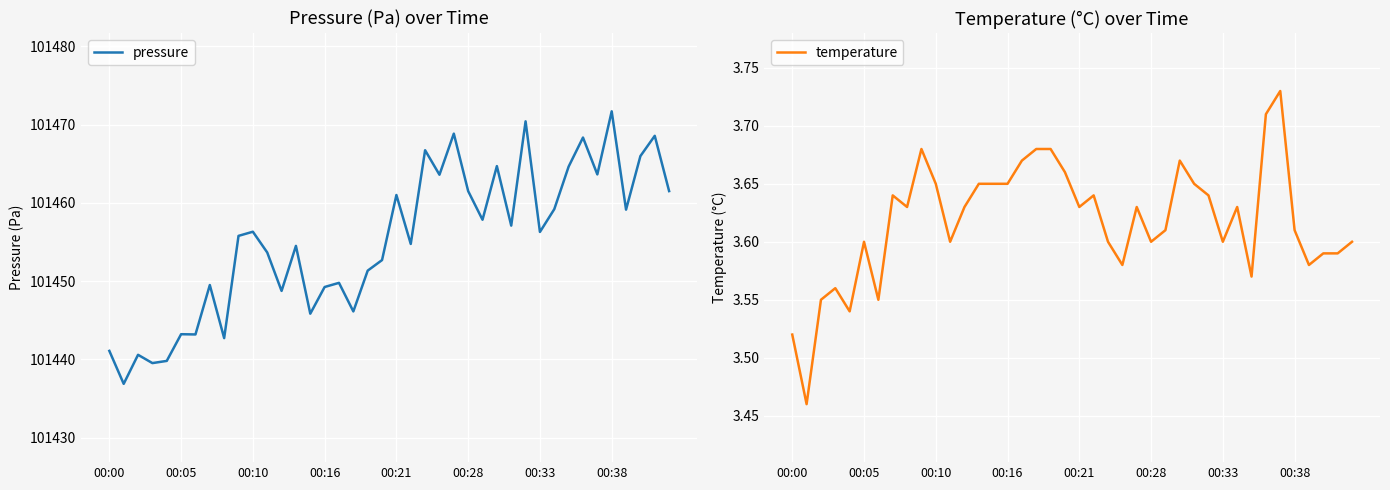

Count the number of data series in this chart.

2